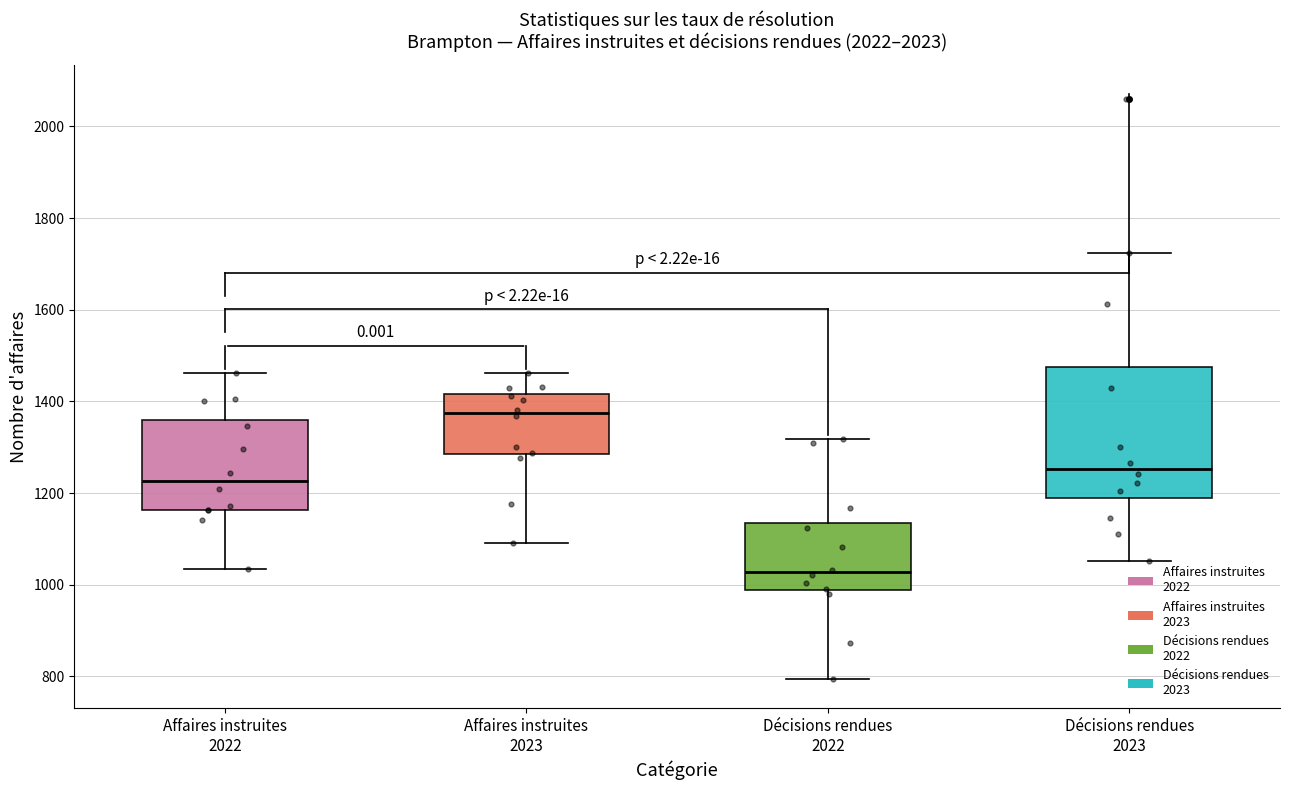

Reading left to right, transcribe this box plot: for each box, give where its median line is, the range the box spans, and where its two whiskers end, as read against the y-axis. The values are not printed on the chart, so give them approximately, as read against the axis.

Affaires instruites 2022: median 1220, box 1160 to 1360, whiskers 1040 to 1460
Affaires instruites 2023: median 1380, box 1280 to 1420, whiskers 1100 to 1460
Décisions rendues 2022: median 1020, box 980 to 1140, whiskers 800 to 1320
Décisions rendues 2023: median 1260, box 1200 to 1480, whiskers 1060 to 1720